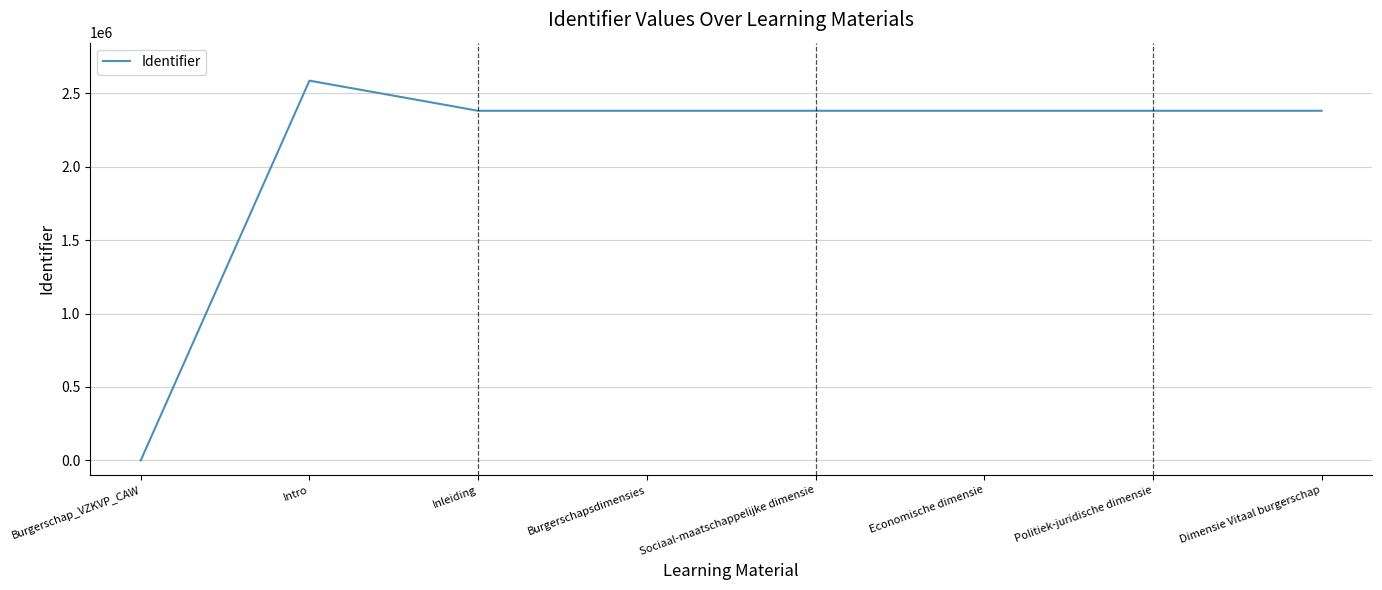

What is the change in value from Burgerschap_VZKVP_CAW to Burgerschapsdimensies?

+2381229